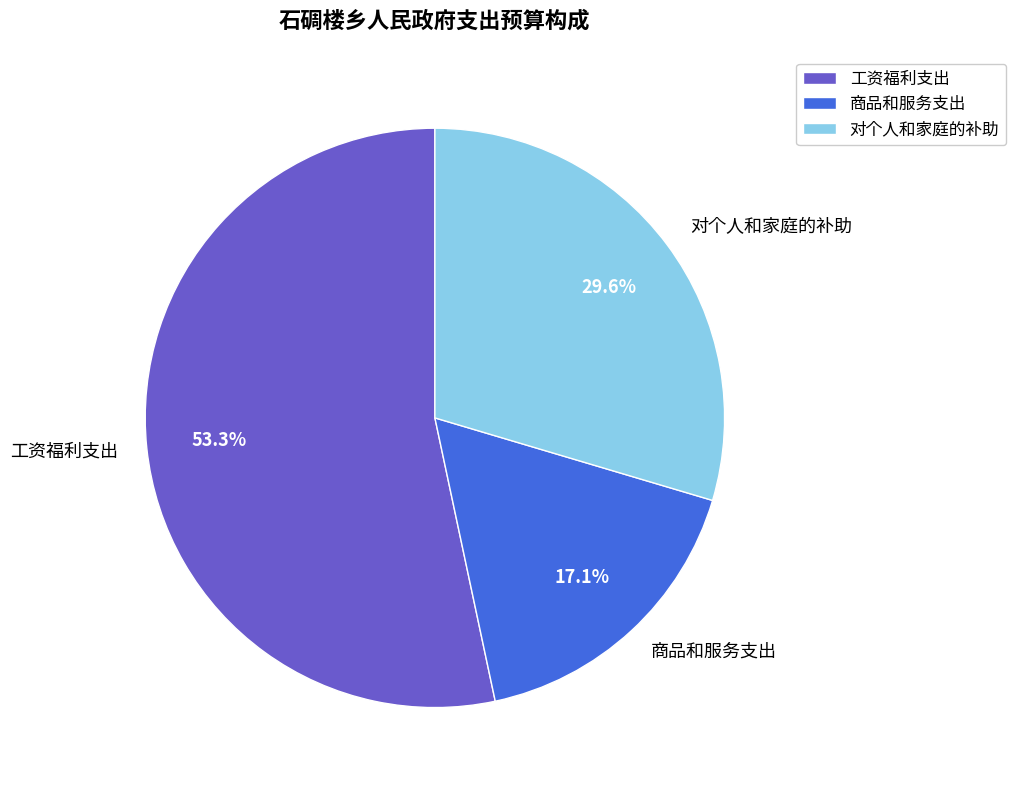

Rank the categories by value from lowest to highest.

商品和服务支出, 对个人和家庭的补助, 工资福利支出